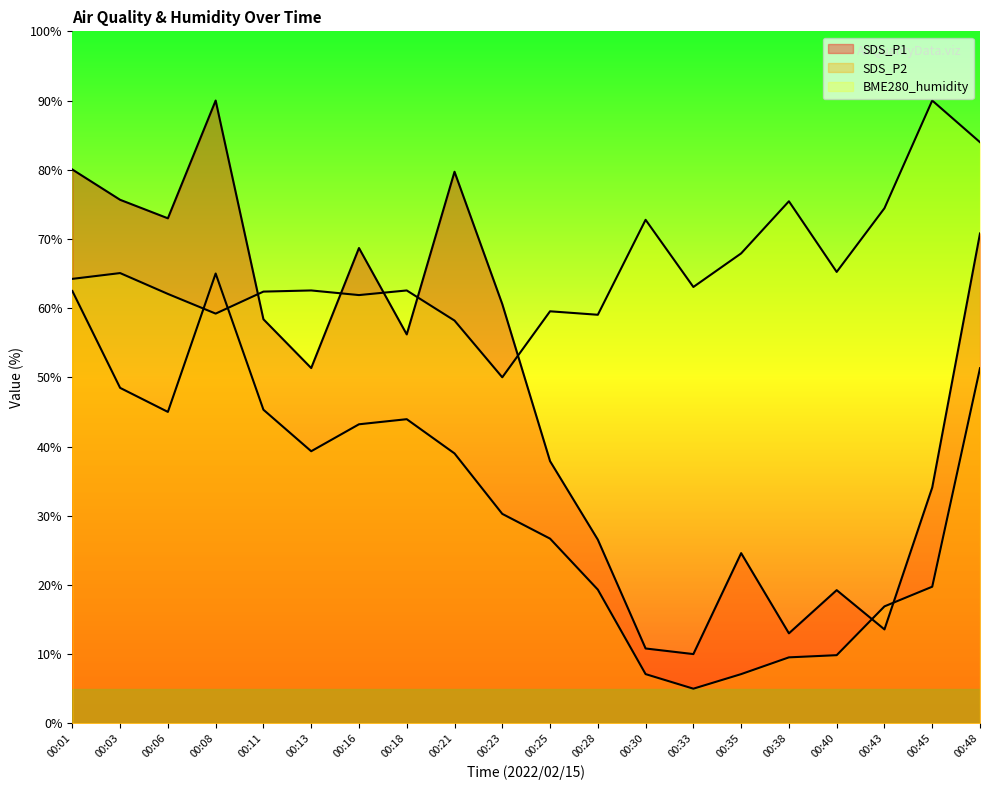

True or false: SDS_P1 has a value of 34.1 at 00:45.

True